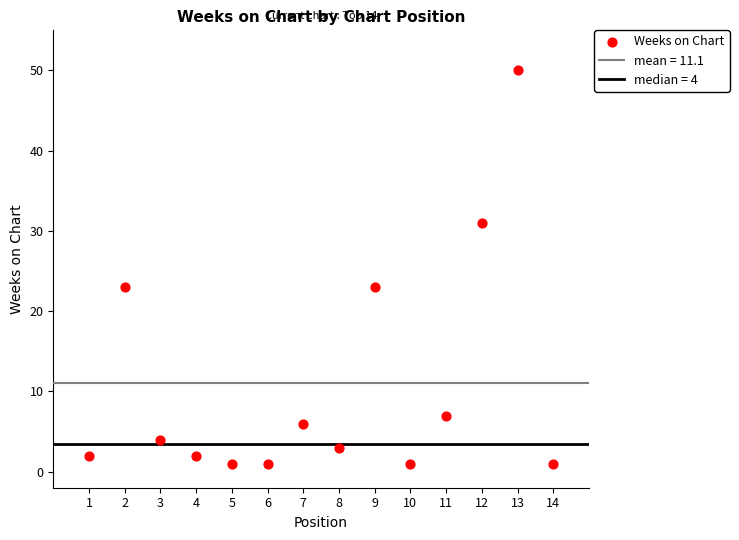

What is the range of X values (max minus min)?

13